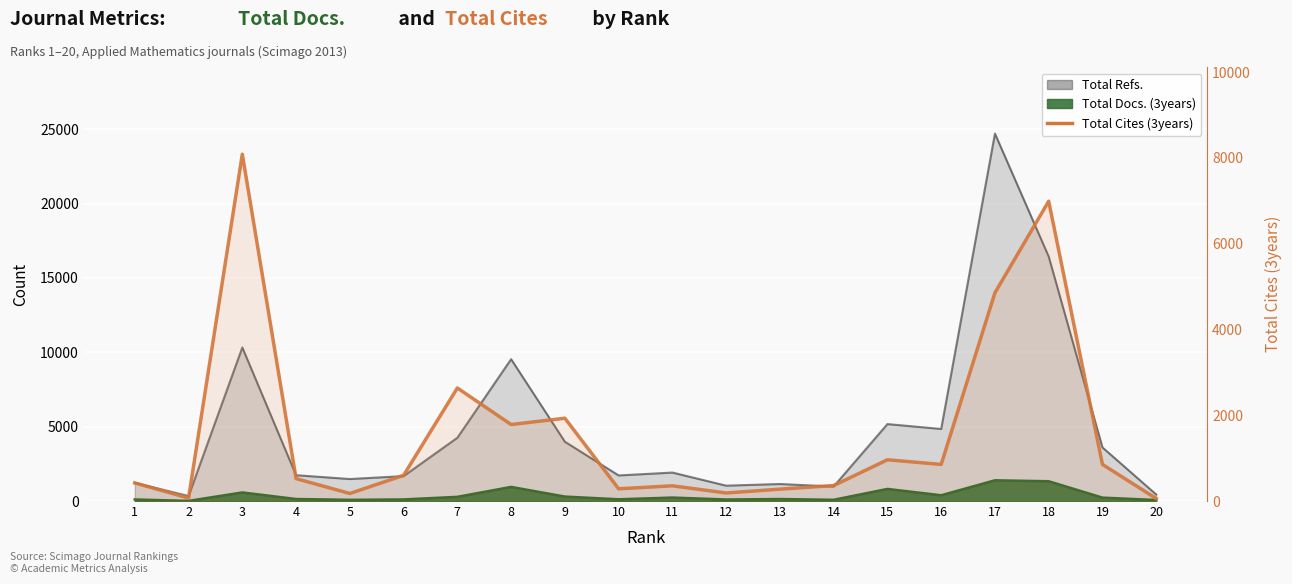

How many lines are shown in the chart?

1